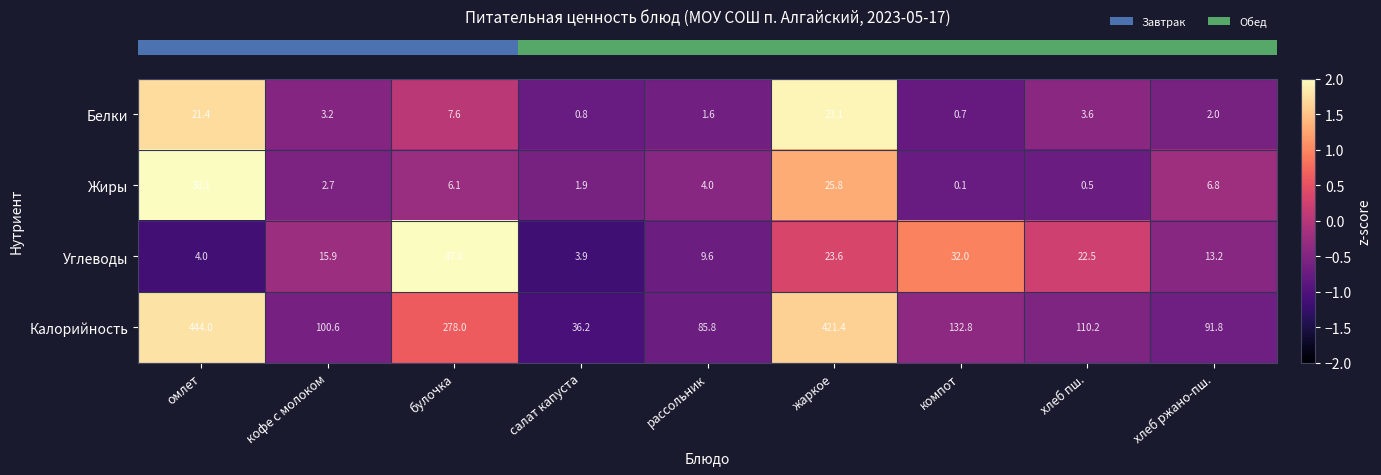

What is the spread (max minus min) of values at хлеб пш.?

109.7